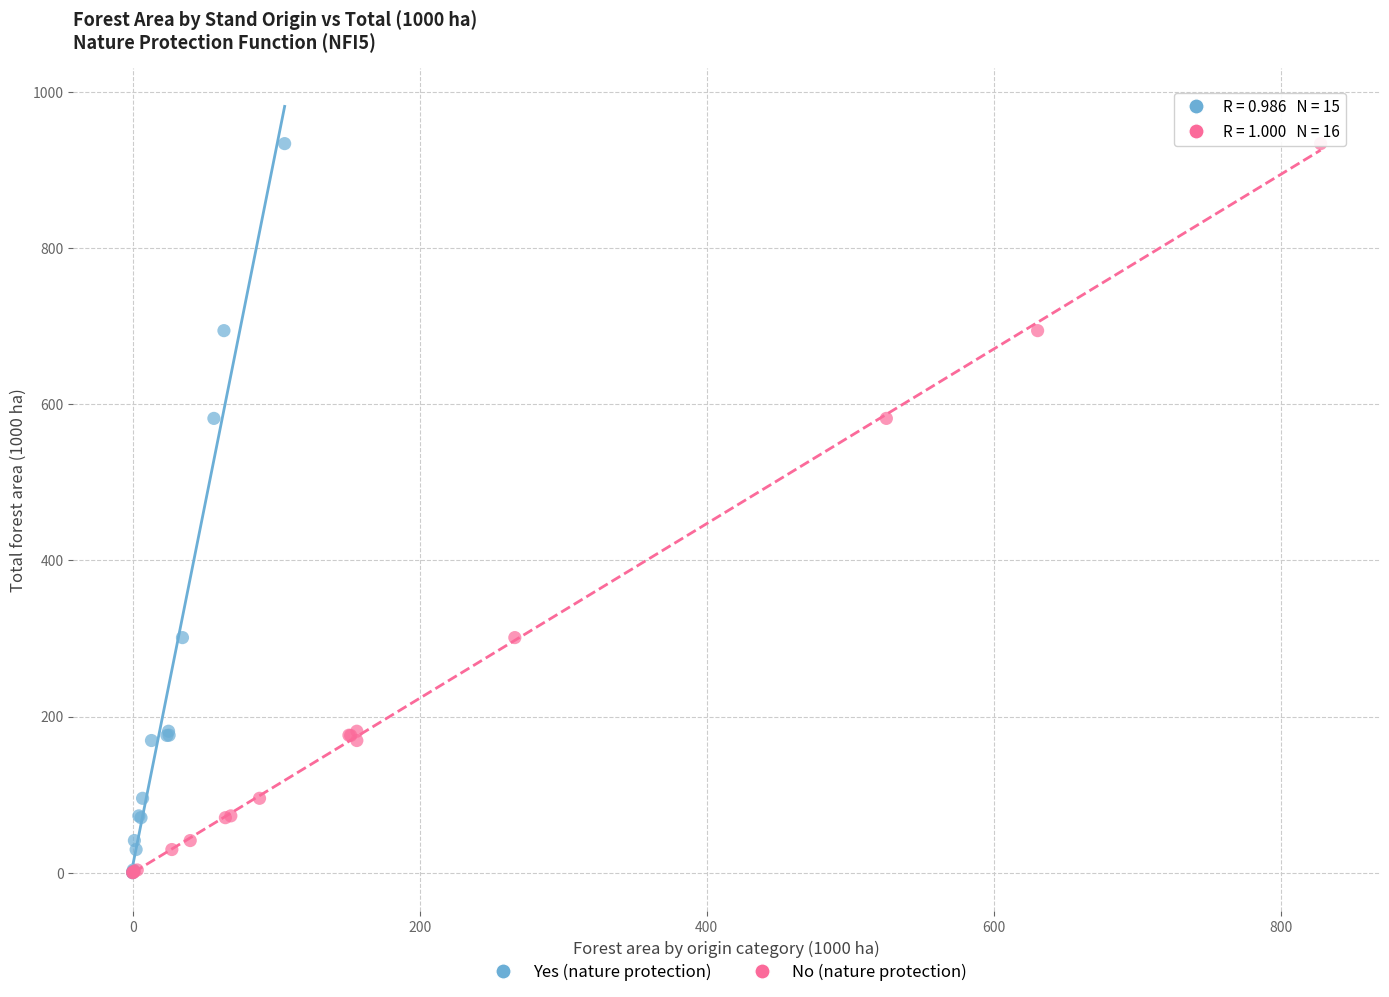

What are all the series names shown in the legend?

Yes (nature protection), No (nature protection)